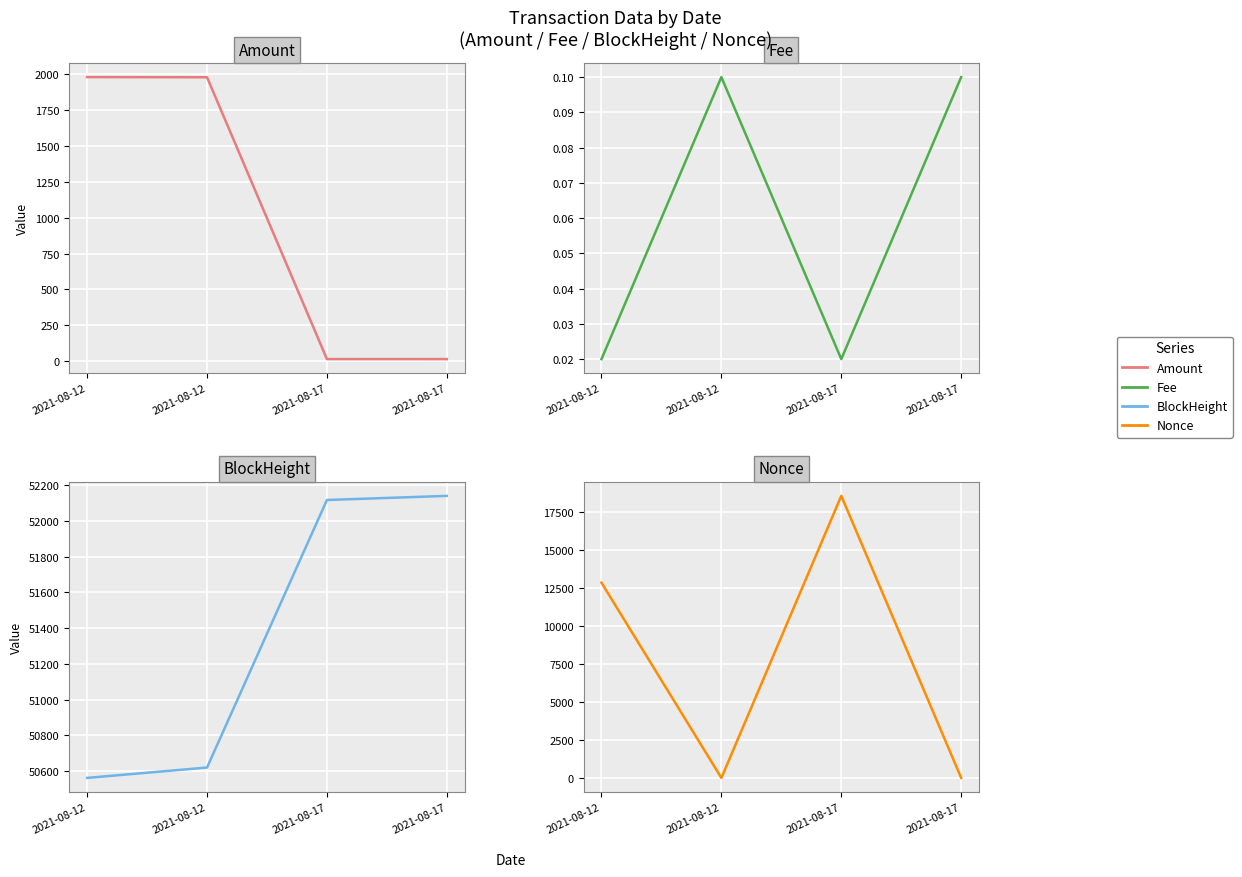

True or false: Fee and BlockHeight cross at least once.

False